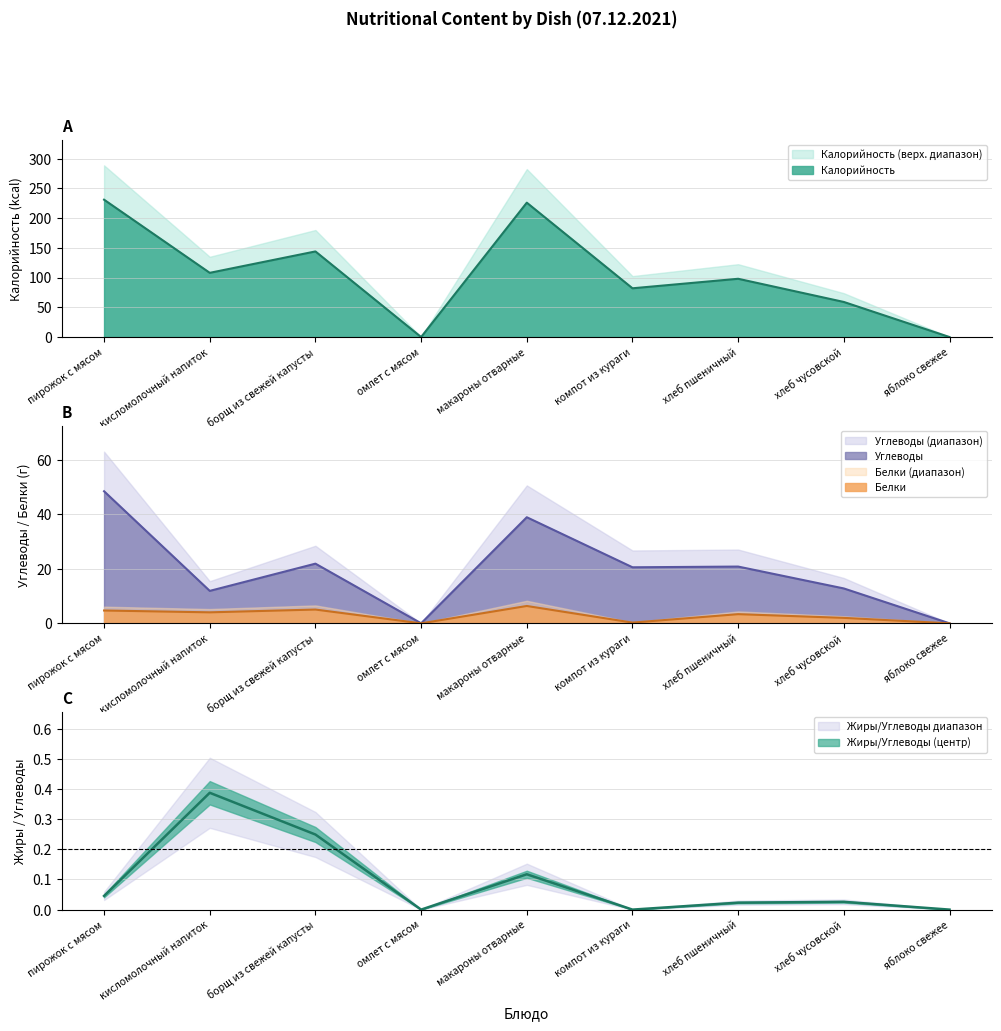

Rank the series by their maximum value, from highest to lowest.

Калорийность, Углеводы, Белки